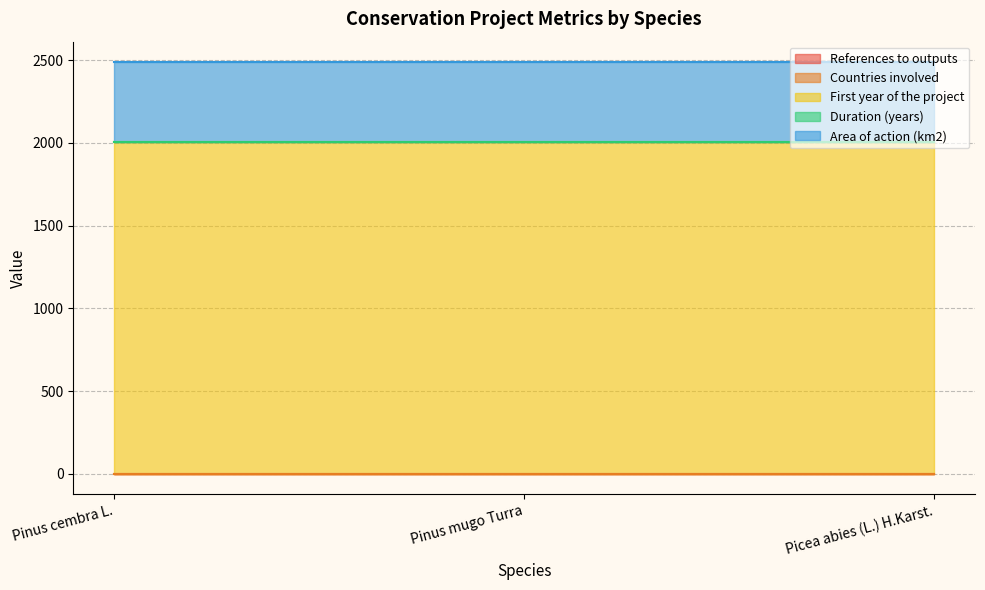

What is the sum of all Duration (years) values?

12.0